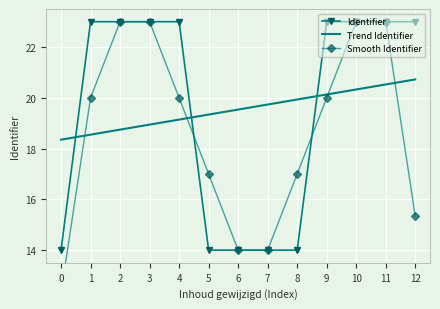

Where is Trend Identifier nearest to the value 19?

3